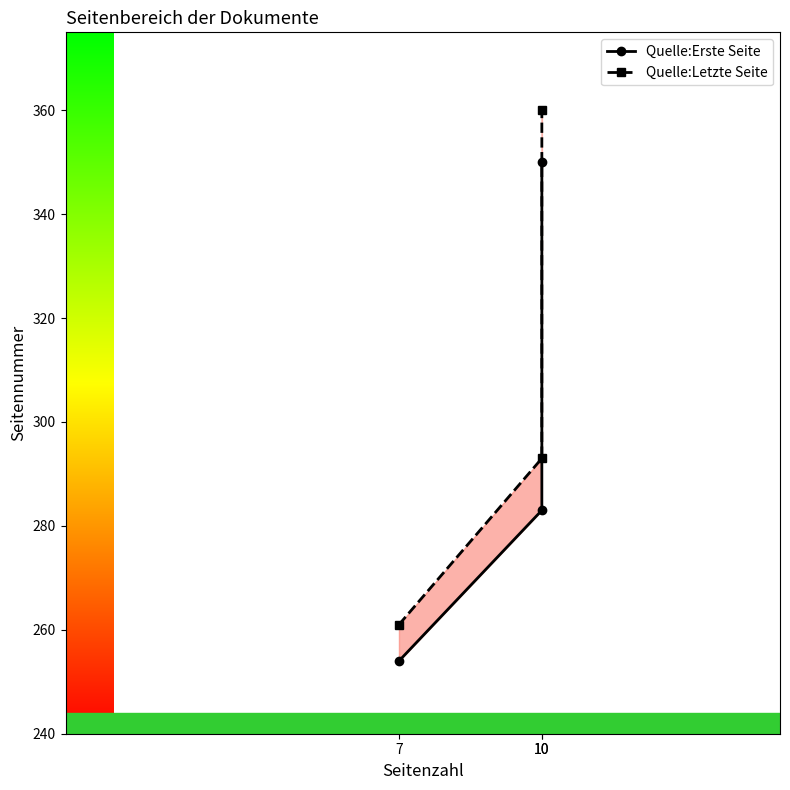

Where does the Quelle:Letzte Seite series first go above 293?

10